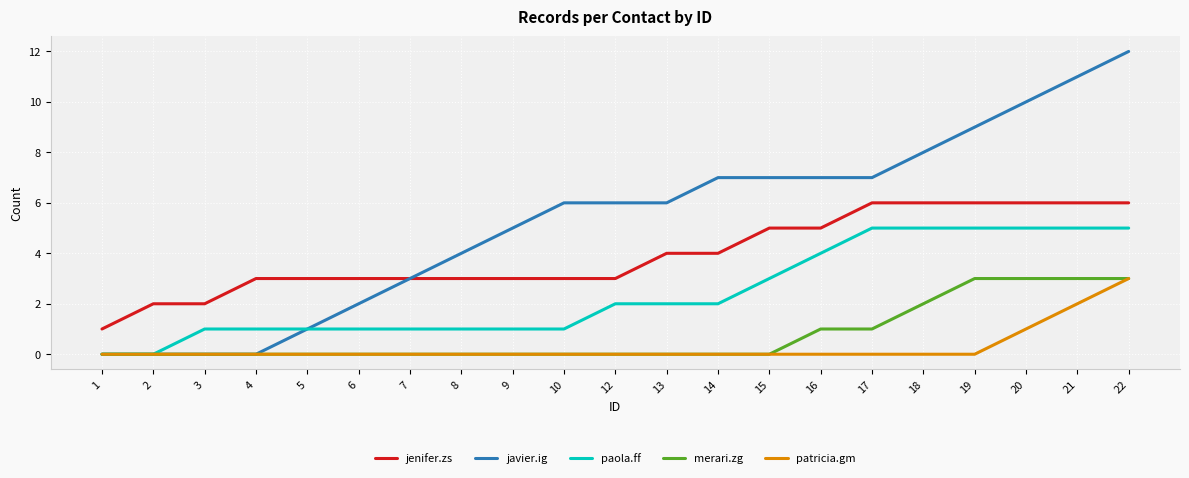

Which series has the largest total across all categories?

javier.ig